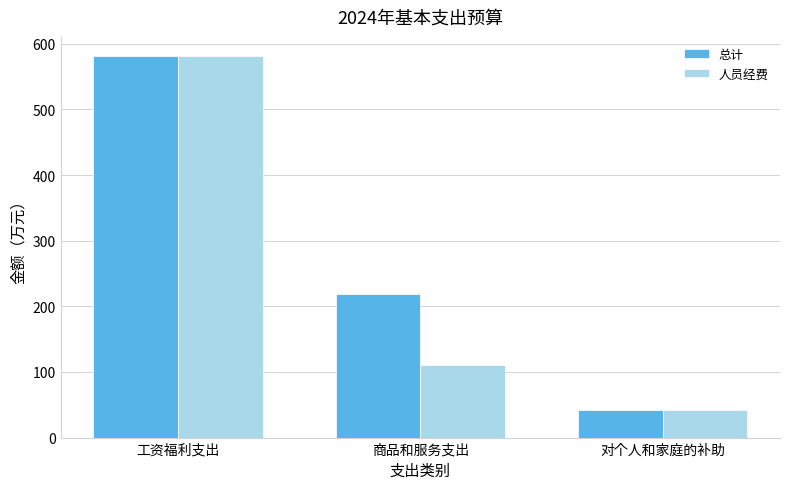

Is it true that 总计 equals 42.4 at 对个人和家庭的补助?

True